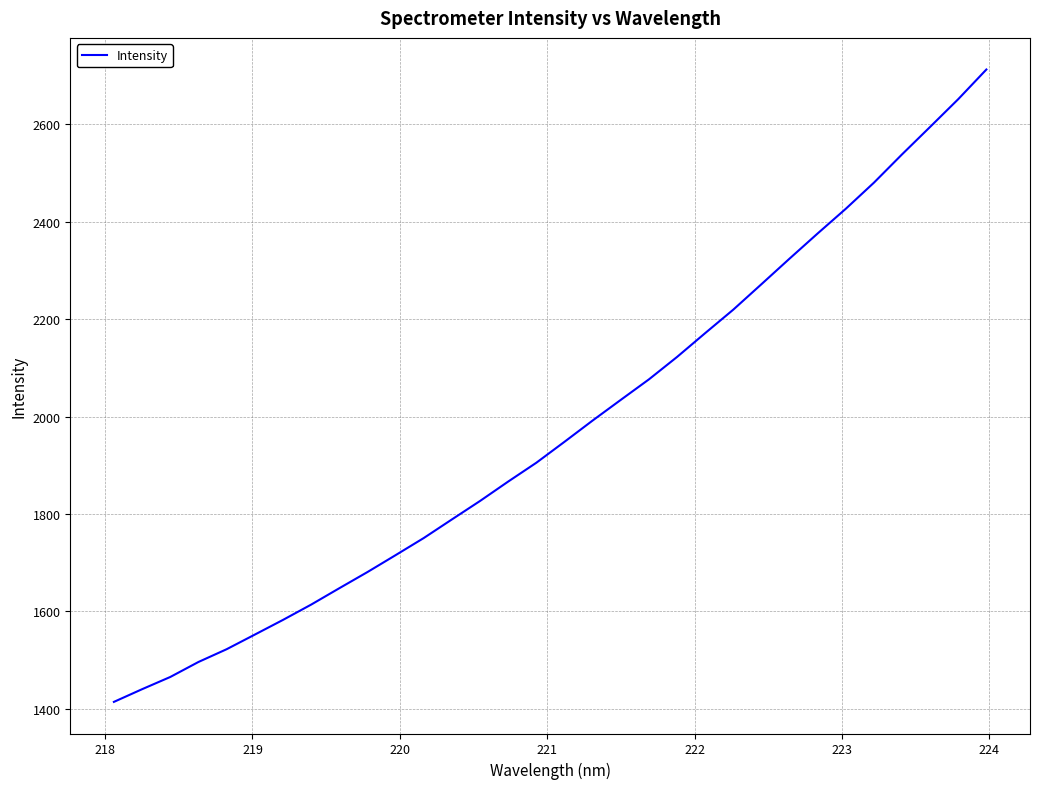

What is the greatest value displayed?

2712.8